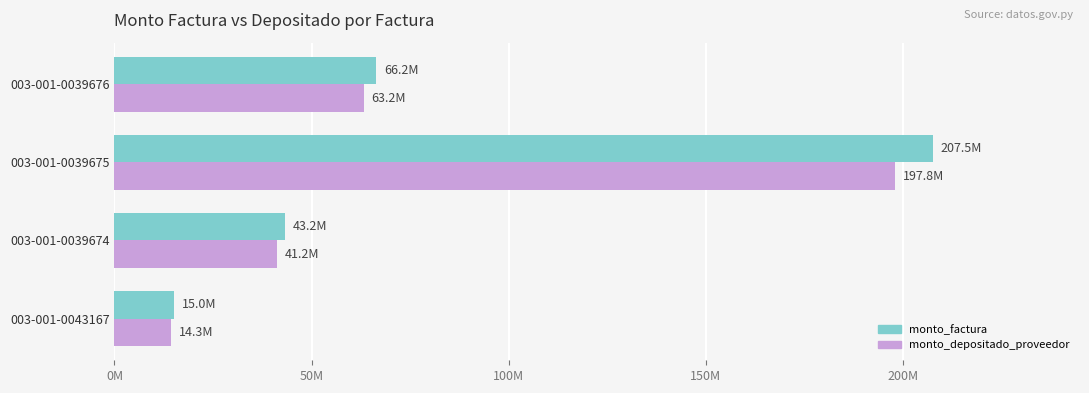

What are all the series names shown in the legend?

monto_factura, monto_depositado_proveedor